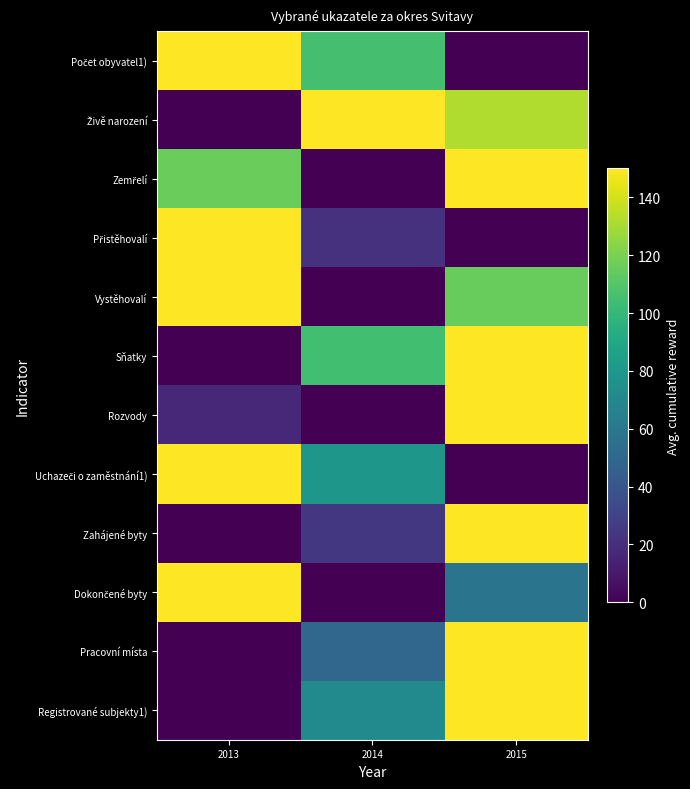

Between 2015 and 2013, which is larger?

2013